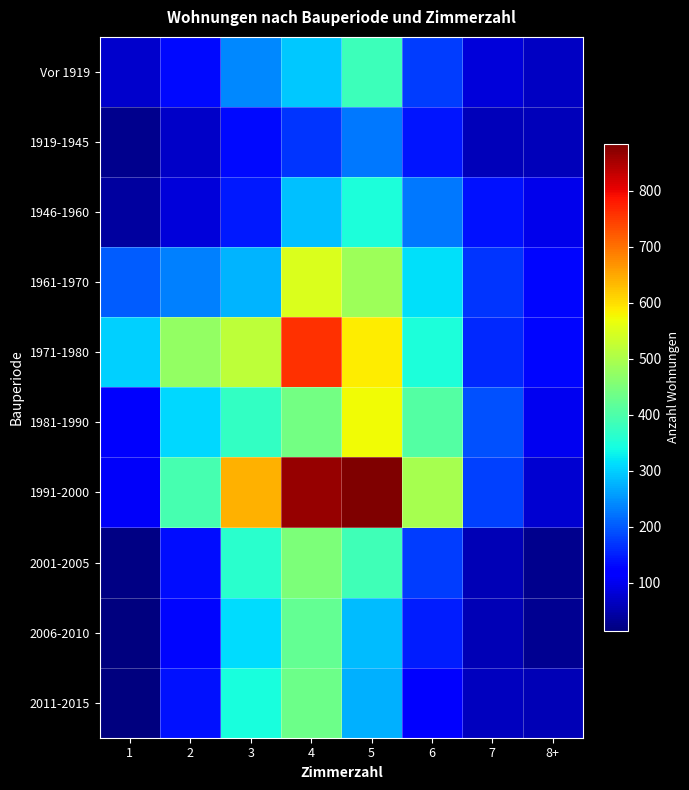

What is the total value across all series at 6?

2551